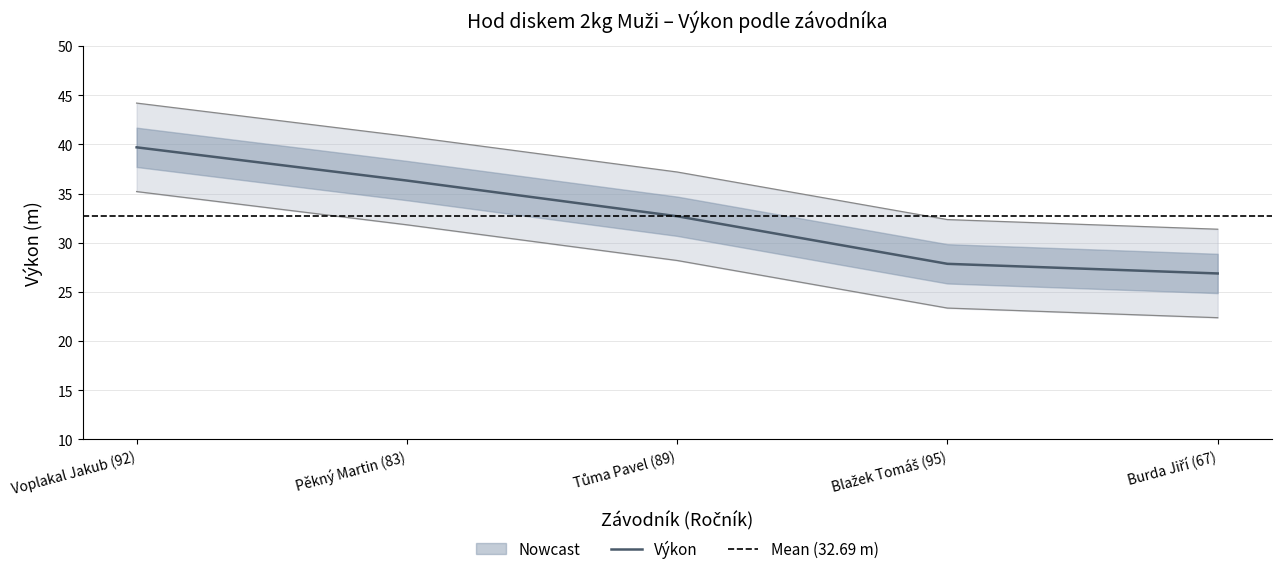

Is this an area chart (filled region under the line)?

No